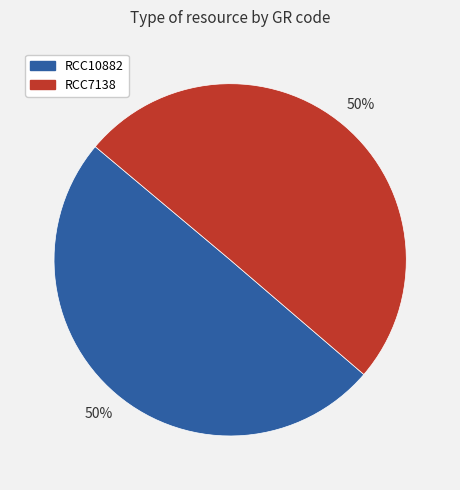

To the nearest percent, what percentage of the pie is RCC7138?

50%